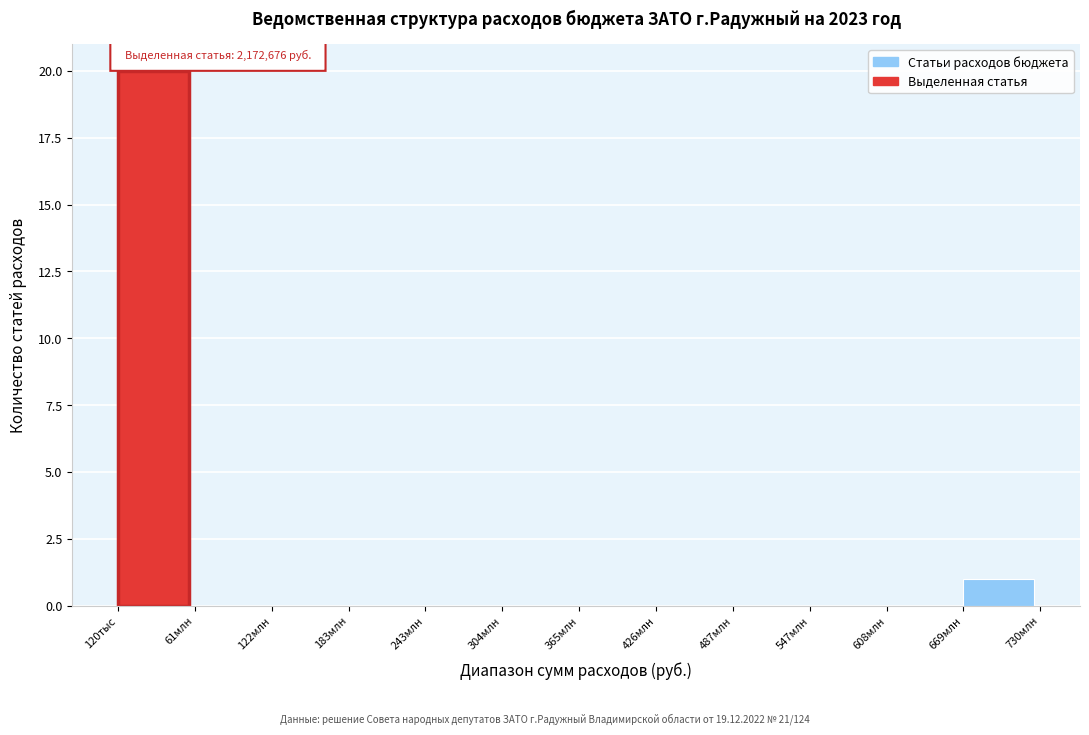

Reading left to right, list all the values displayed in this chart.

120тыс=20	61млн=0	122млн=0	183млн=0	243млн=0	304млн=0	365млн=0	426млн=0	487млн=0	547млн=0	608млн=0	669млн=1